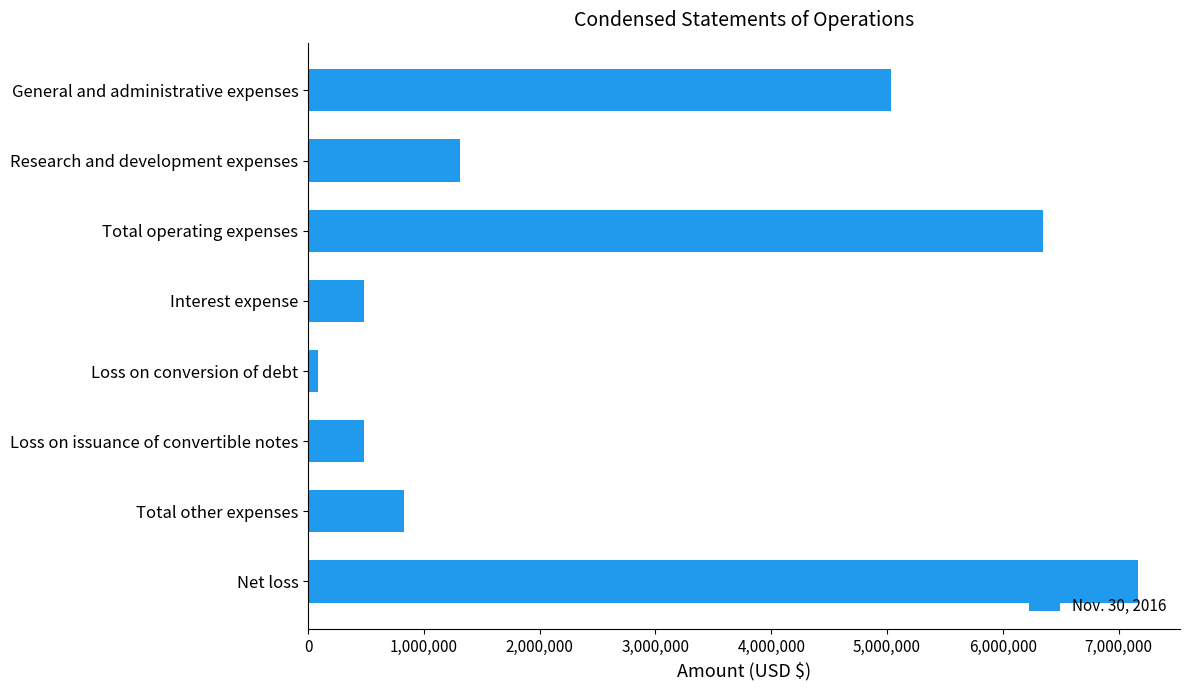

What is the difference between the maximum and minimum values?

7086388